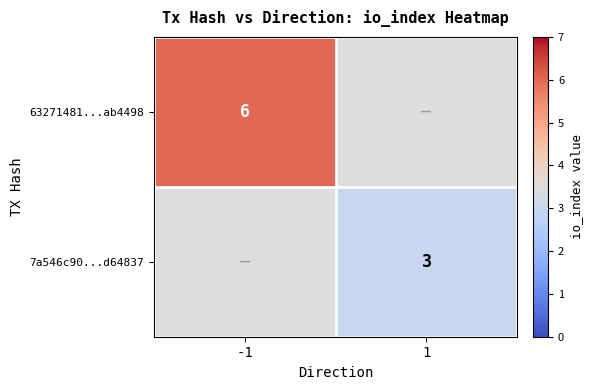

The value of 7a546c90...d64837 at 1 is 3. True or false?

True